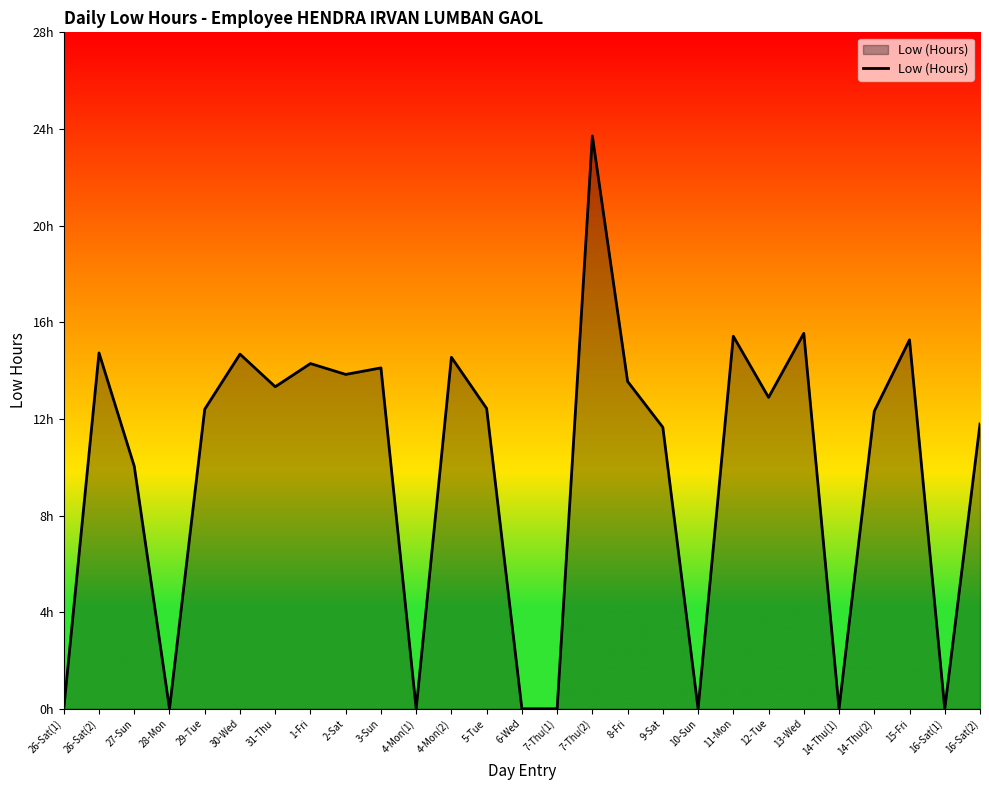

At which category does the data reach its first local peak?

26-Sat(2)